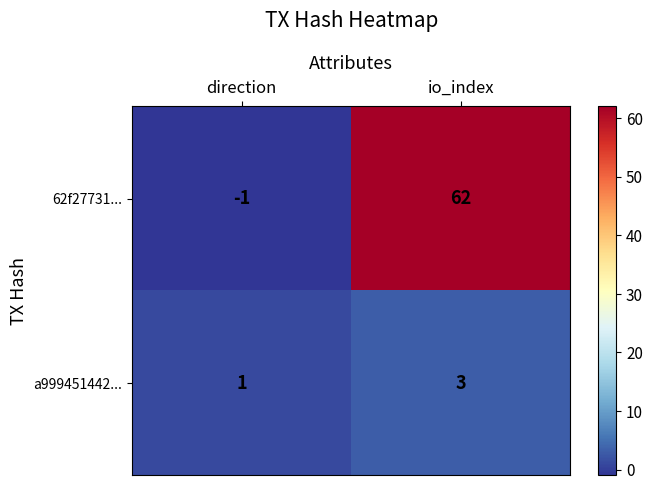

Reading left to right, list all the values displayed in this chart.

62f27731...: direction=-1	io_index=62
a999451442...: direction=1	io_index=3